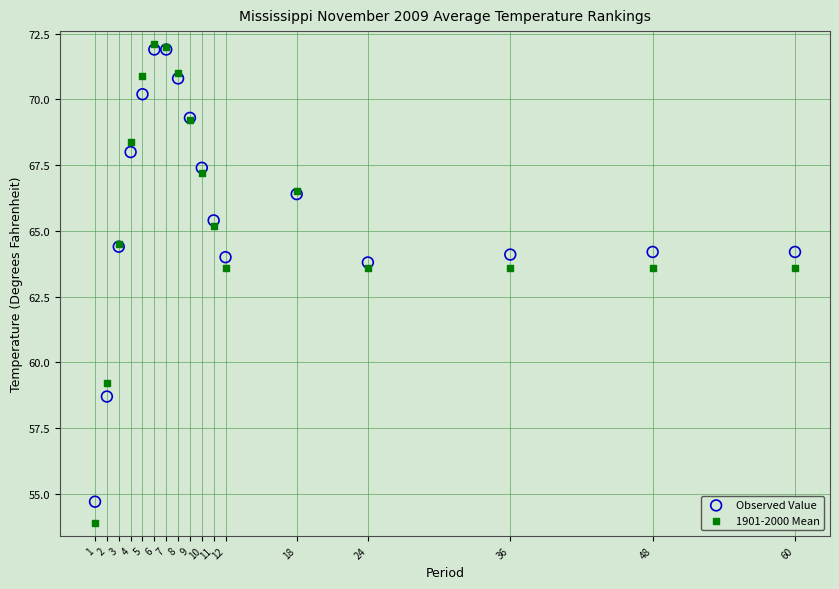

What is the X range (max minus min) for the scatter plot?

59.0